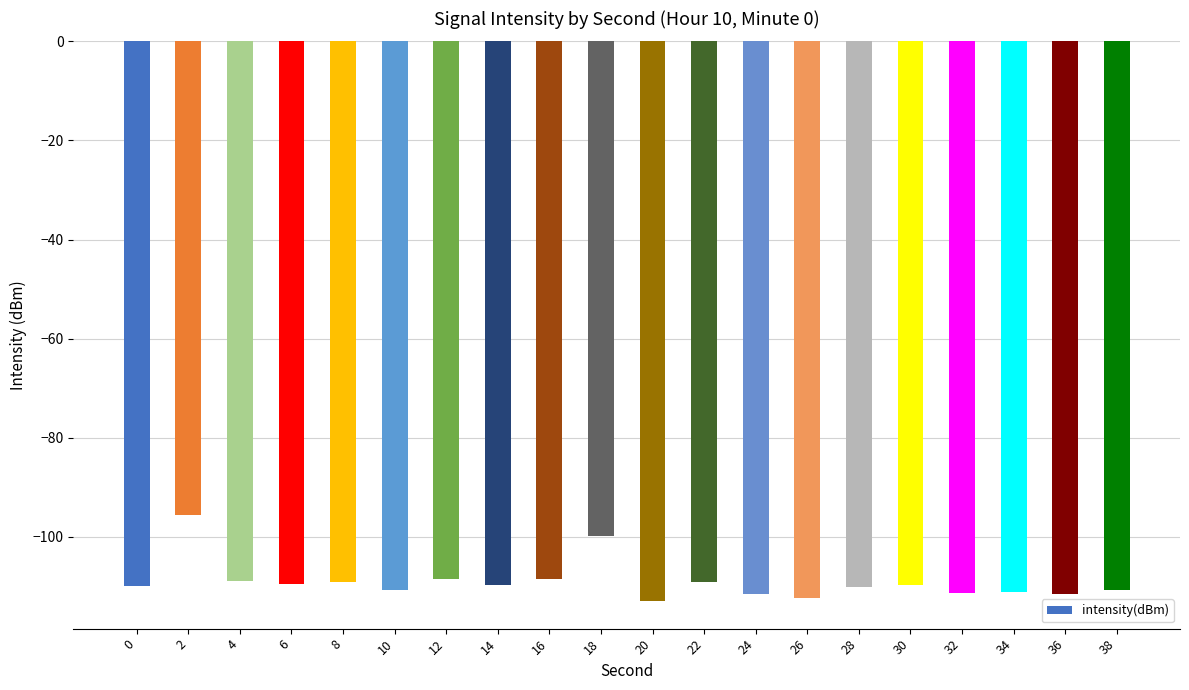

What is the approximate value at 4?

-109.0